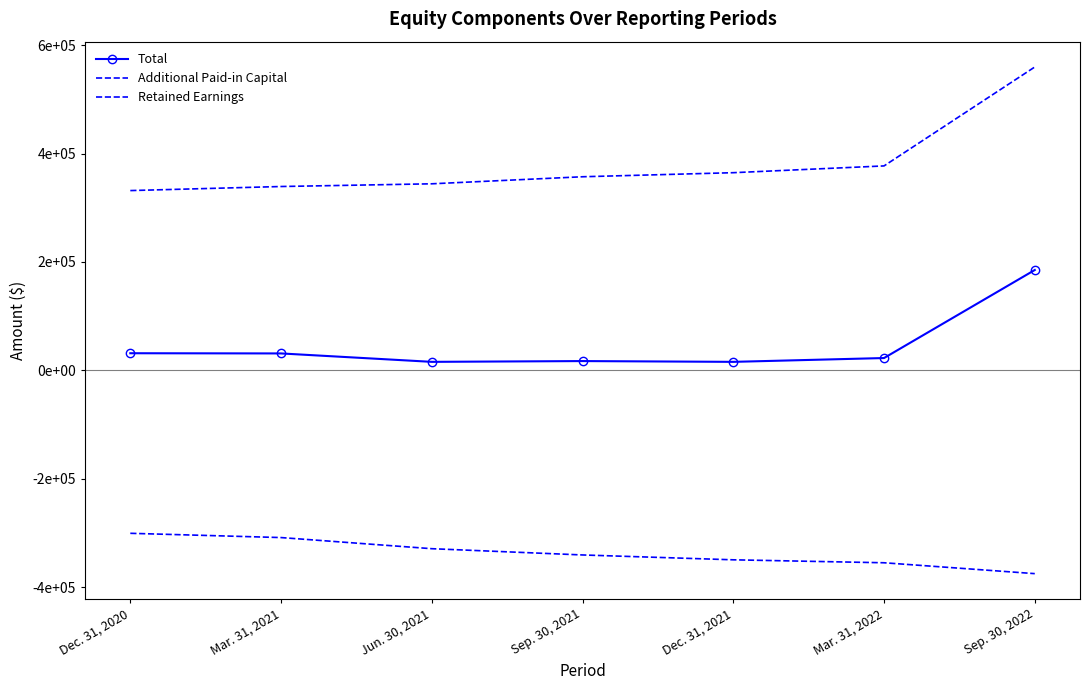

How many values in the Total series are below 22811?

3